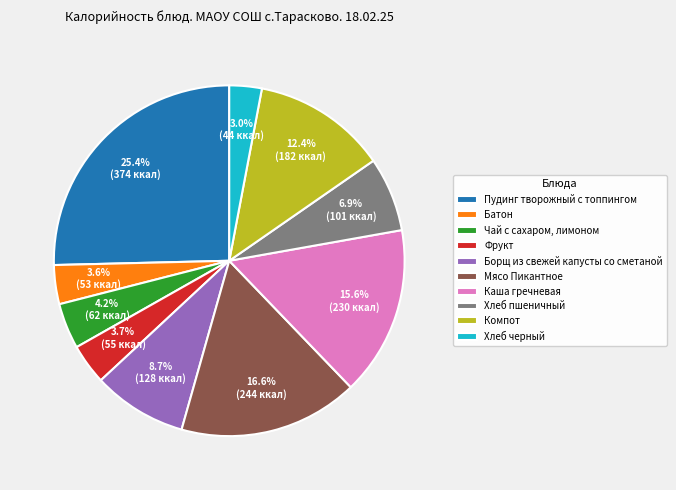

Count the number of slices in the pie.

10